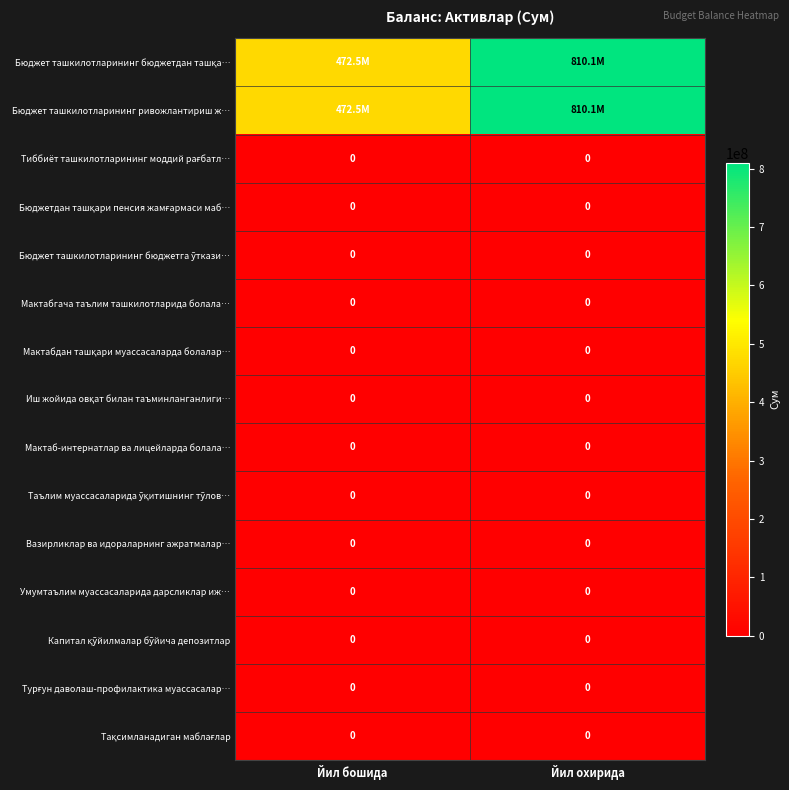

Which category has the lowest value across all series?

Йил бошида